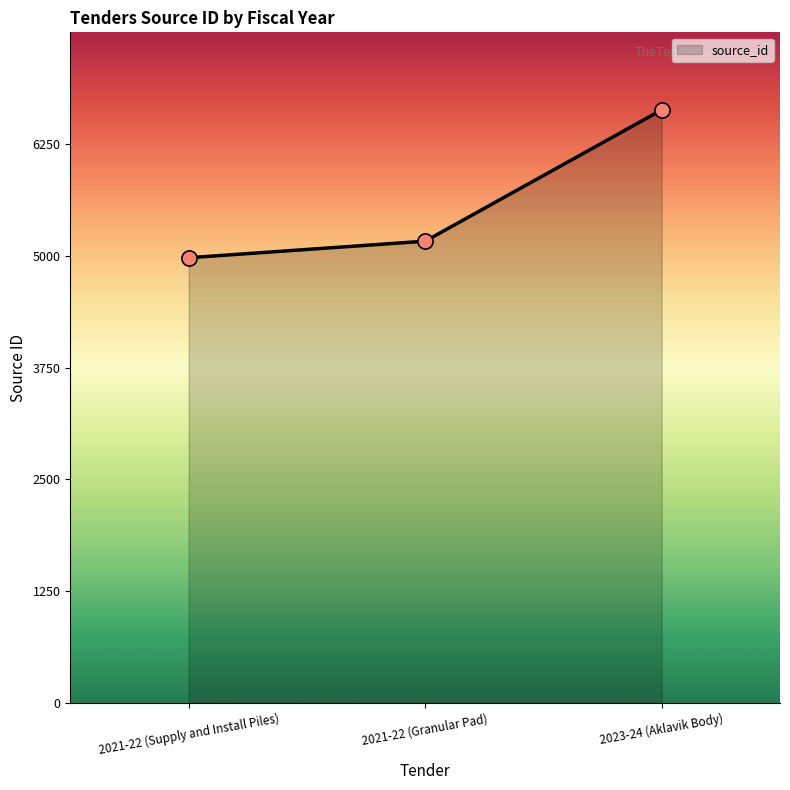

Which has a higher value, 2023-24 (Aklavik Body) or 2021-22 (Supply and Install Piles)?

2023-24 (Aklavik Body)